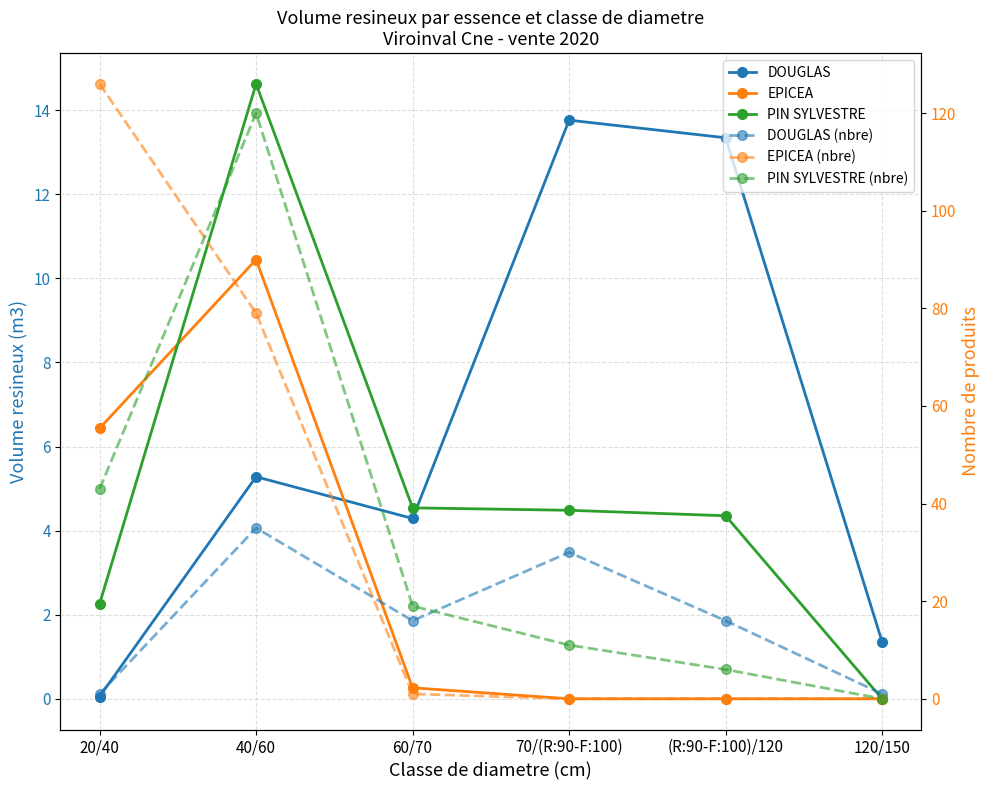

Which series ends up on top after the final intersection of EPICEA and PIN SYLVESTRE?

PIN SYLVESTRE